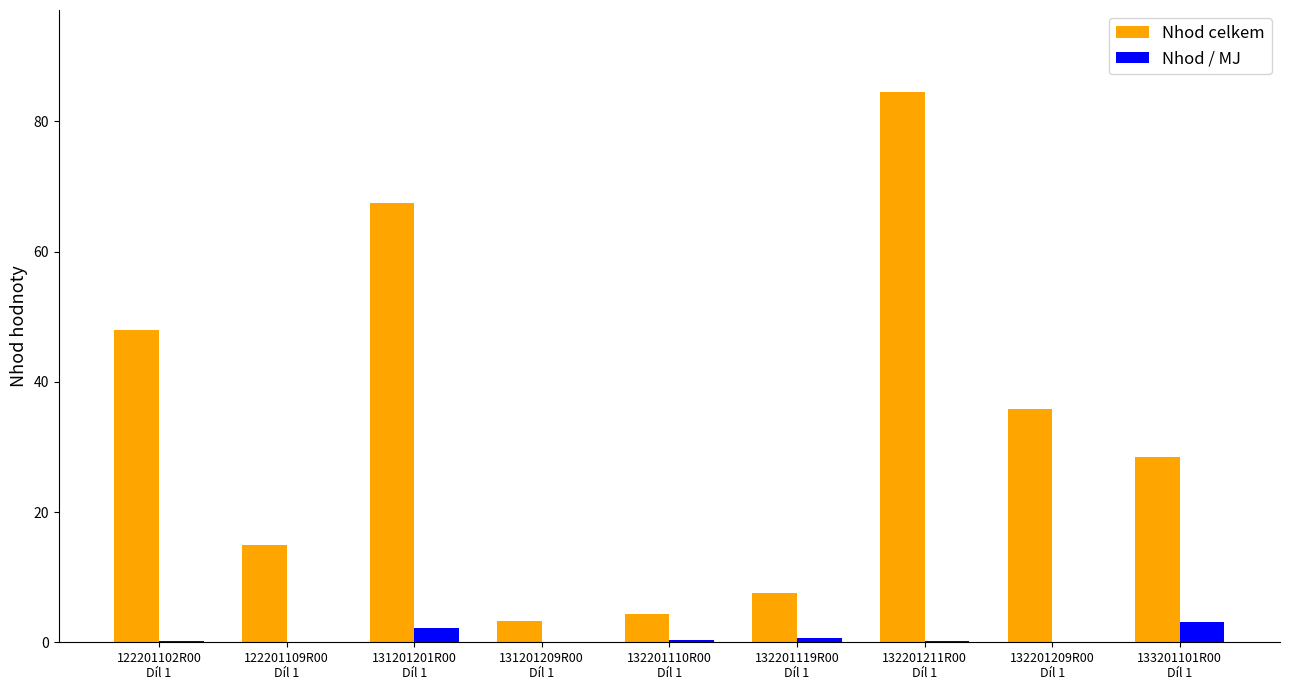

What are all the series names shown in the legend?

Nhod celkem, Nhod / MJ